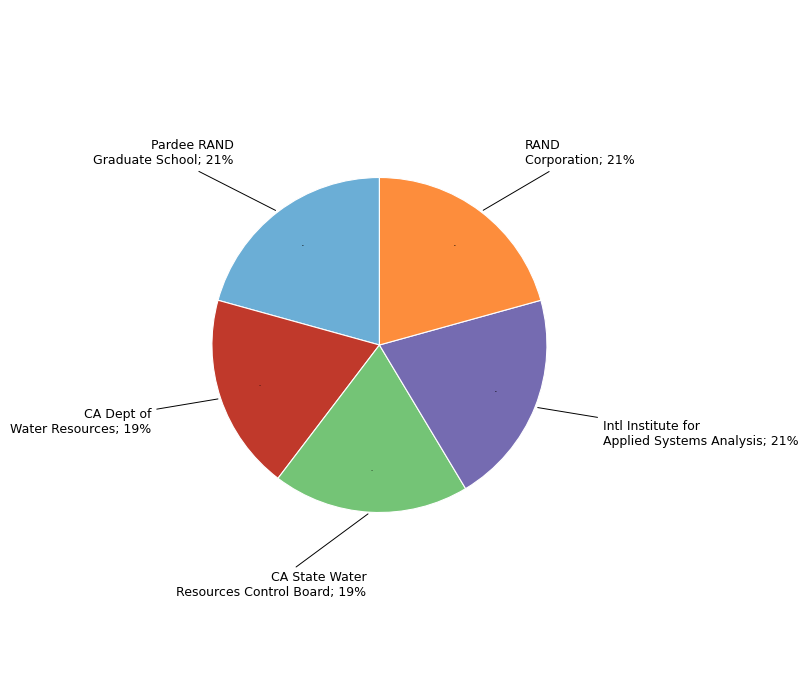

Count the number of slices in the pie.

5